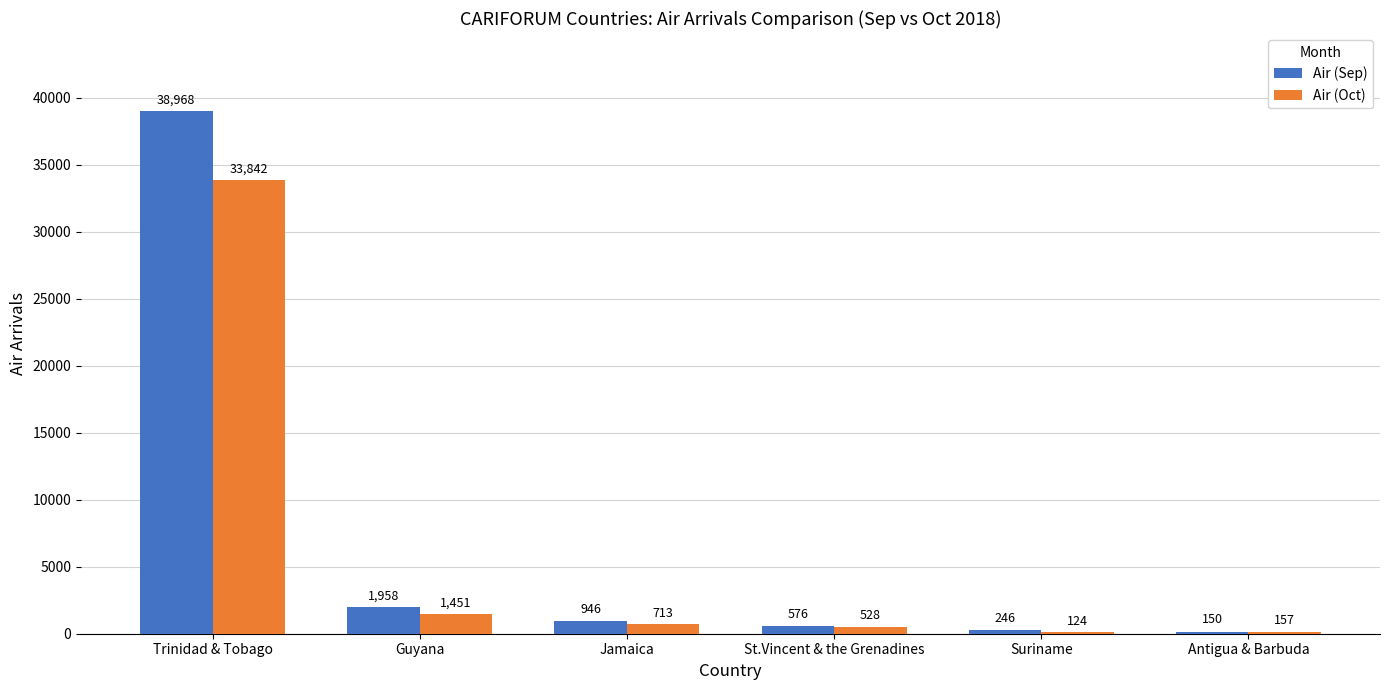

Which category has the highest value in the Air (Oct) series?

Trinidad & Tobago